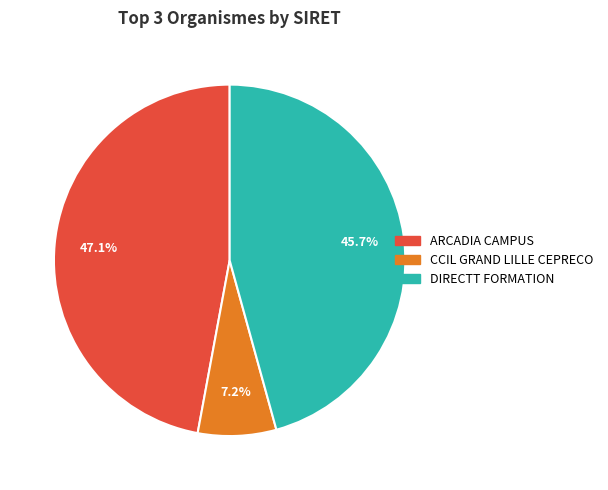

Approximately how many times larger is the value at DIRECTT FORMATION compared to CCIL GRAND LILLE CEPRECO?

6.3